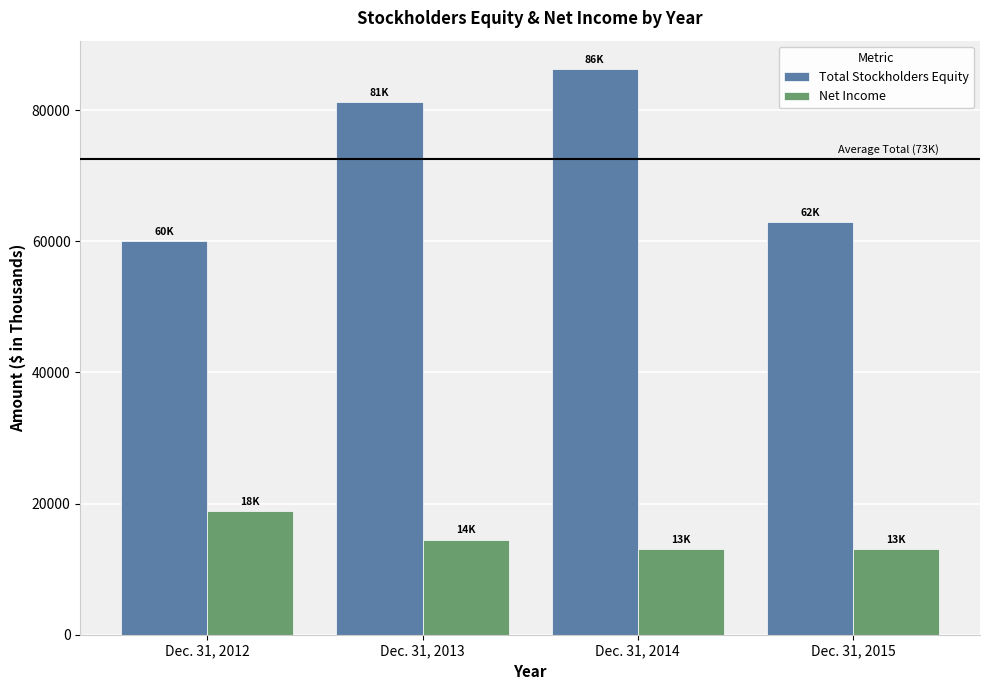

Where does the Net Income series first go above 14508?

Dec. 31, 2012